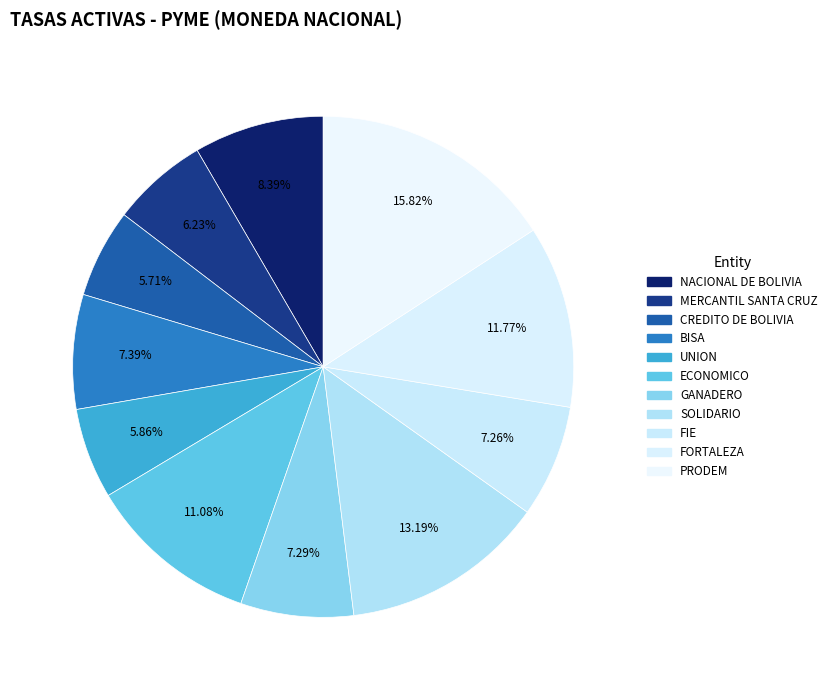

To the nearest percent, what is the difference between the PRODEM and FIE slice percentages?

9%